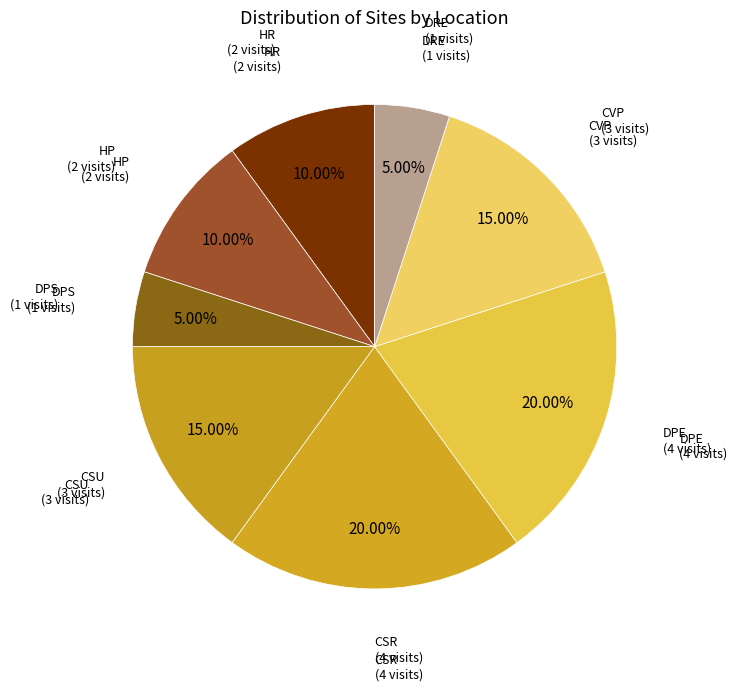

How many slices are in this pie chart?

8